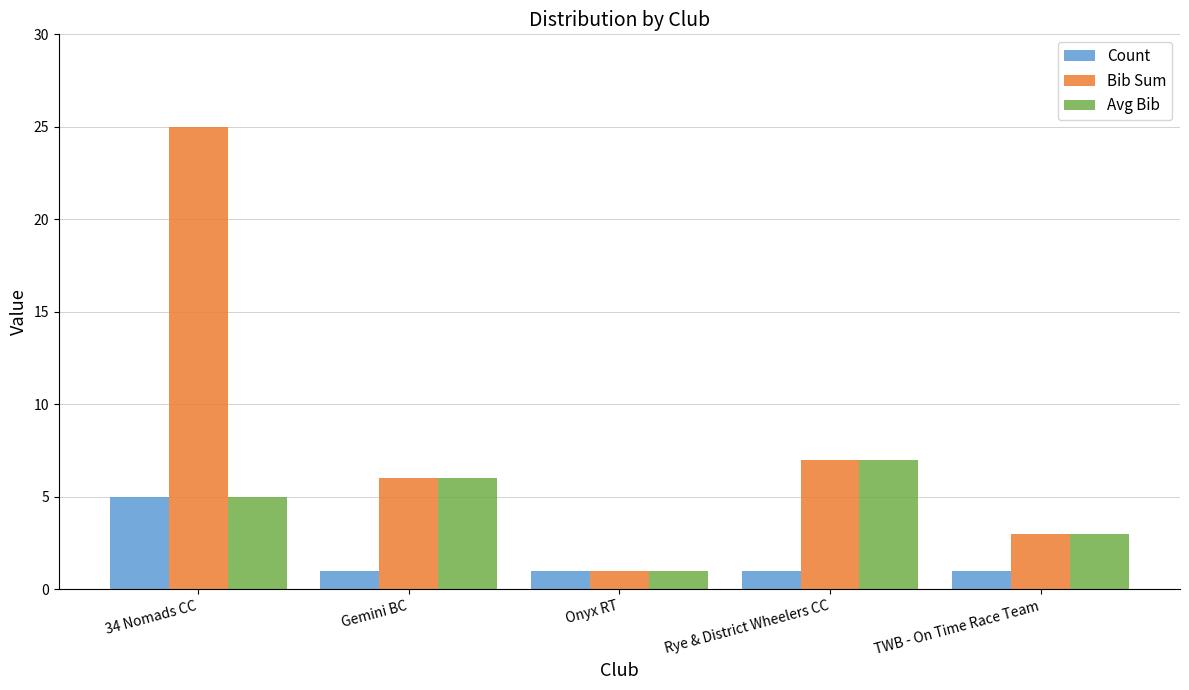

What is the maximum value shown in the chart?

25